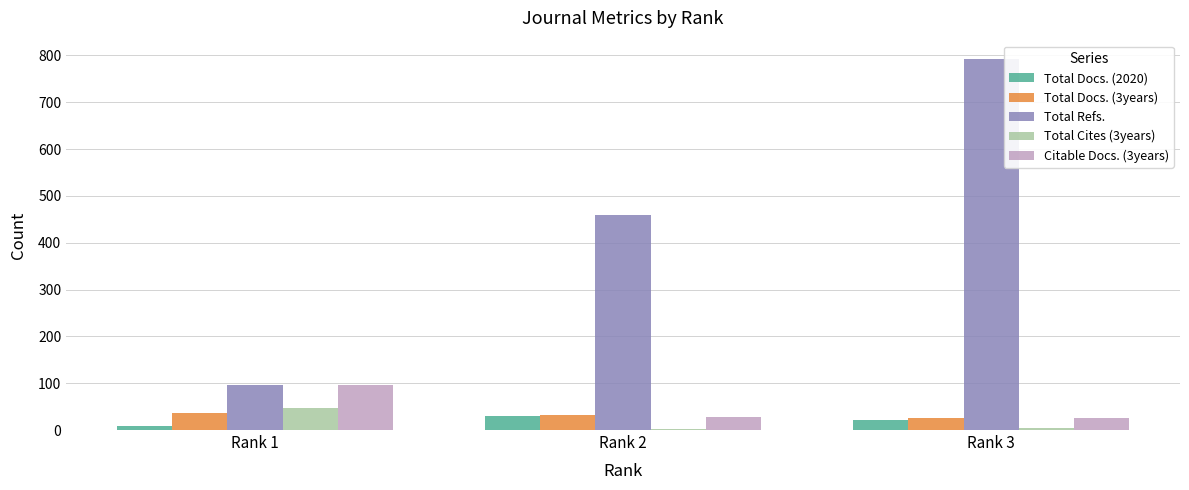

Which series has the largest range (max minus min)?

Total Refs.